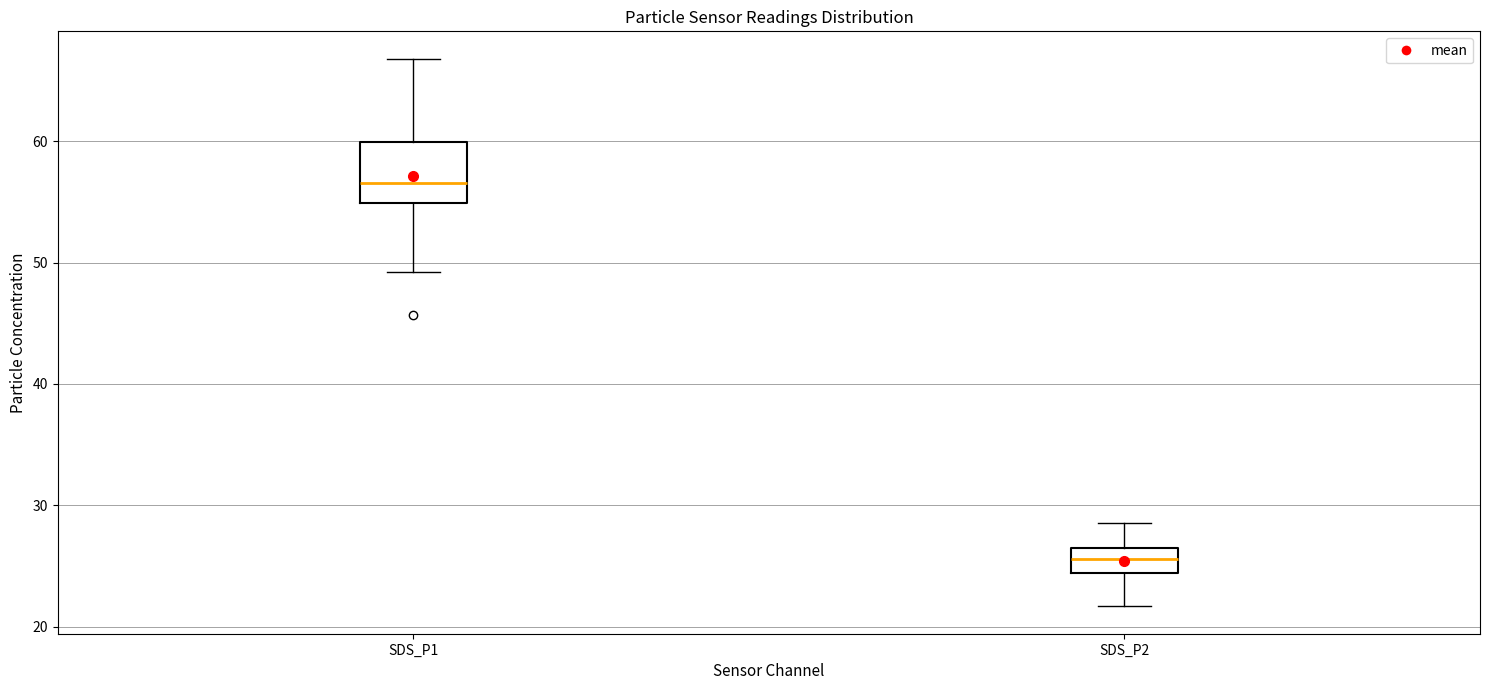

Which box has the lowest median line?

SDS_P2